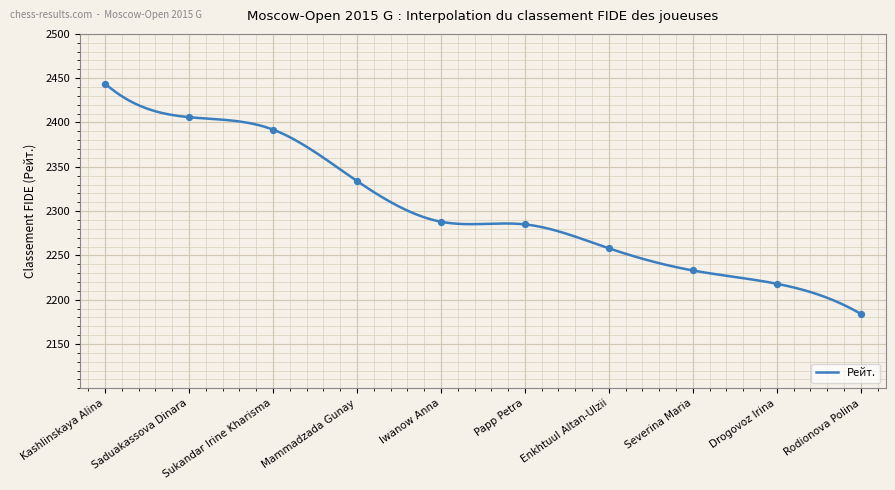

What is the ratio of the value at Kashlinskaya Alina to the value at Mammadzada Gunay?

1.0